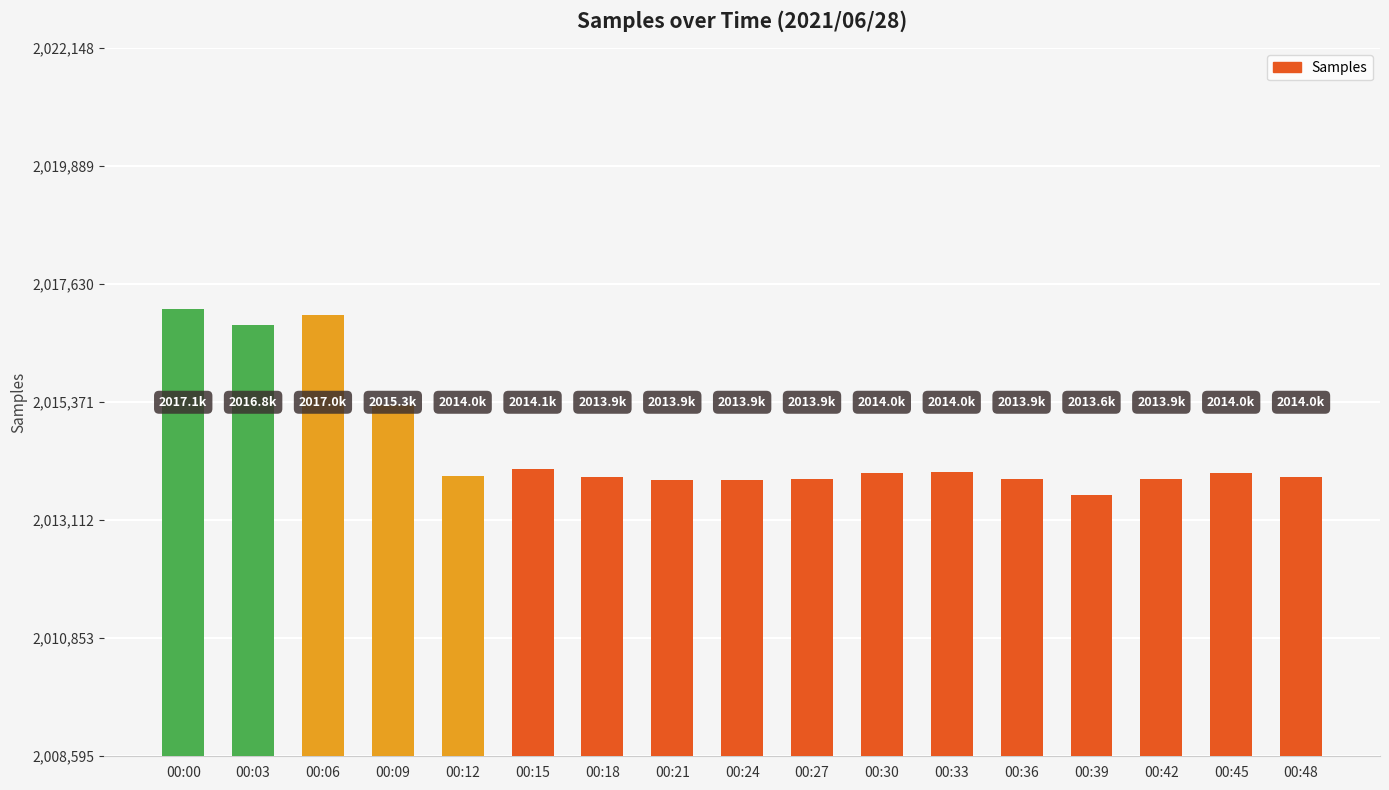

What value does the data have at 00:00?

2017148